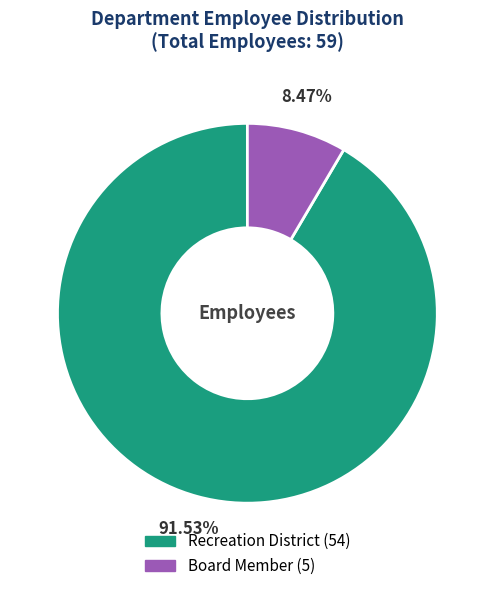

Is it true that Board Member is 8% of the pie?

True